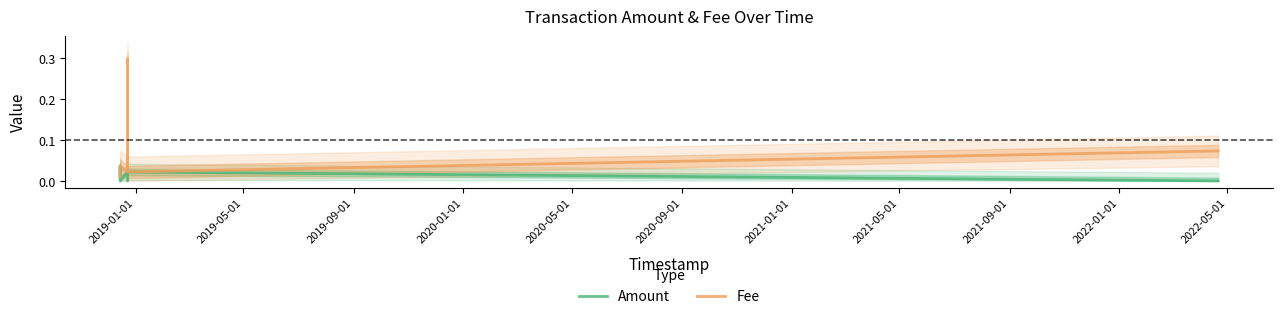

True or false: Fee has a value of 0.2 at 2021-01-01.

False